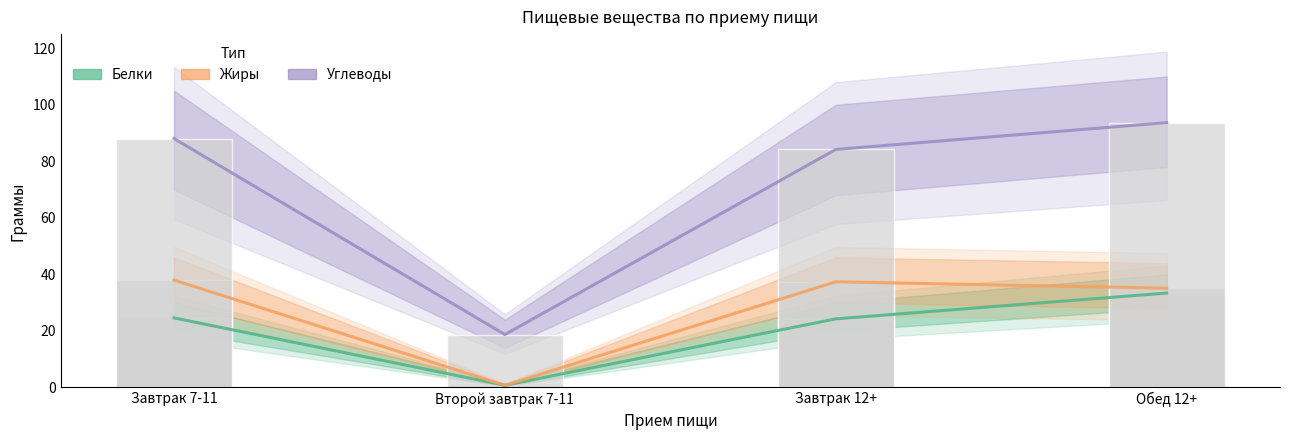

The value of Белки at Второй завтрак 7-11 is 0.8. True or false?

True